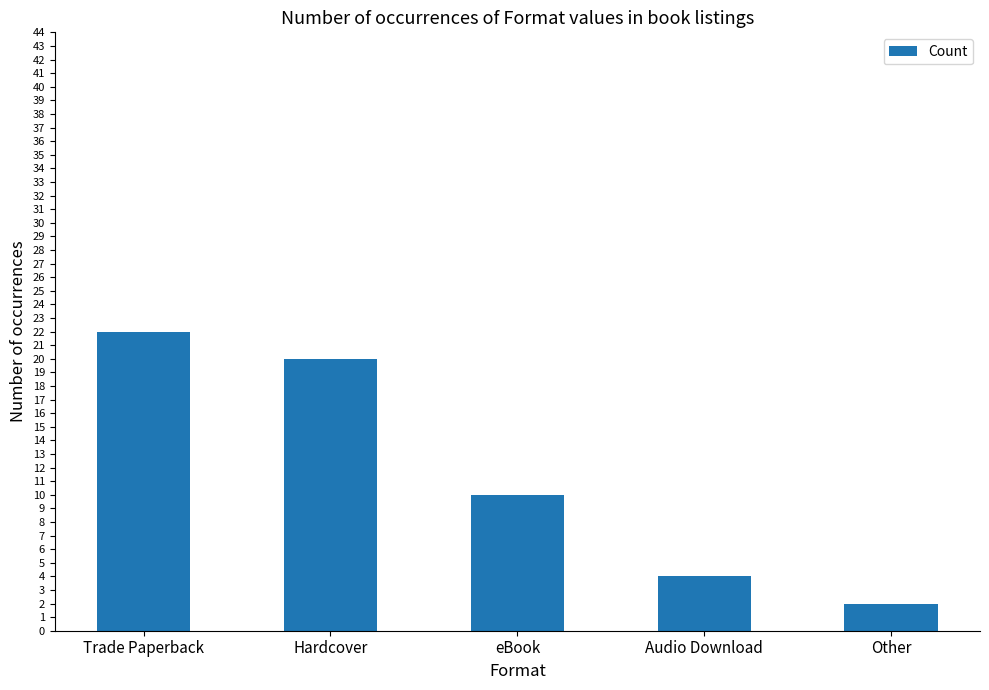

What position from the left is eBook?

3